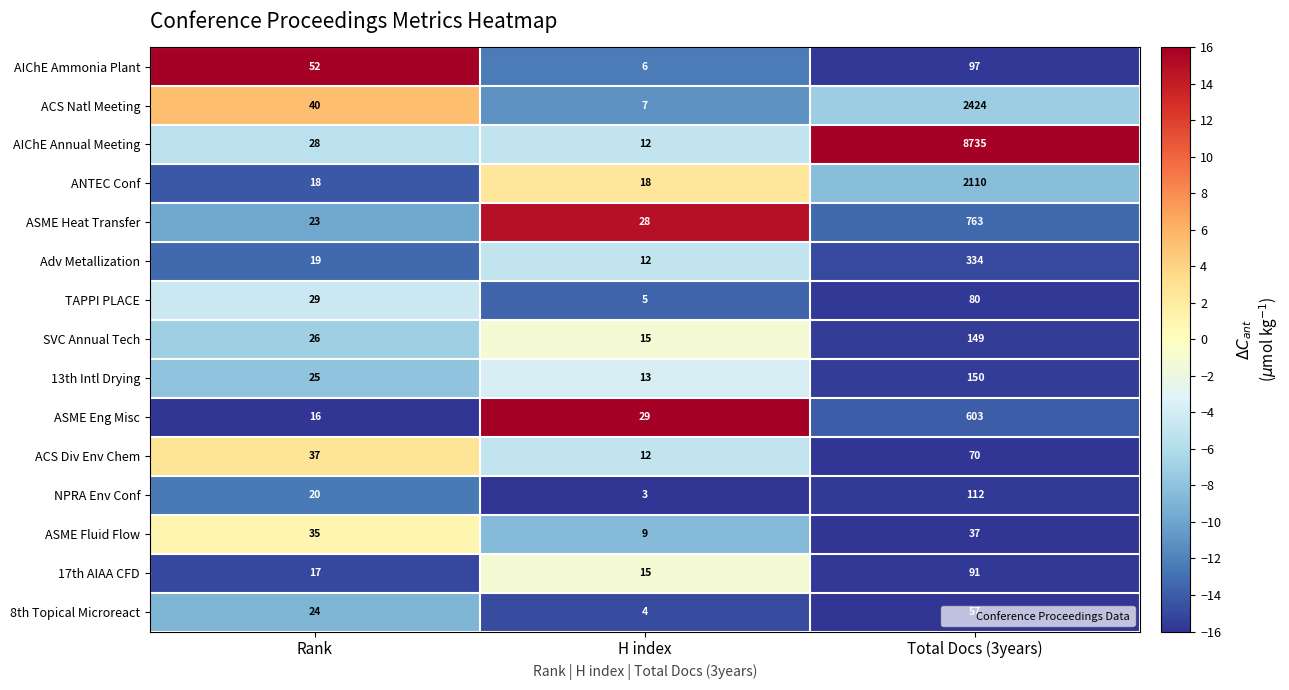

Rank the categories by ASME Fluid Flow value from lowest to highest.

H index, Rank, Total Docs (3years)